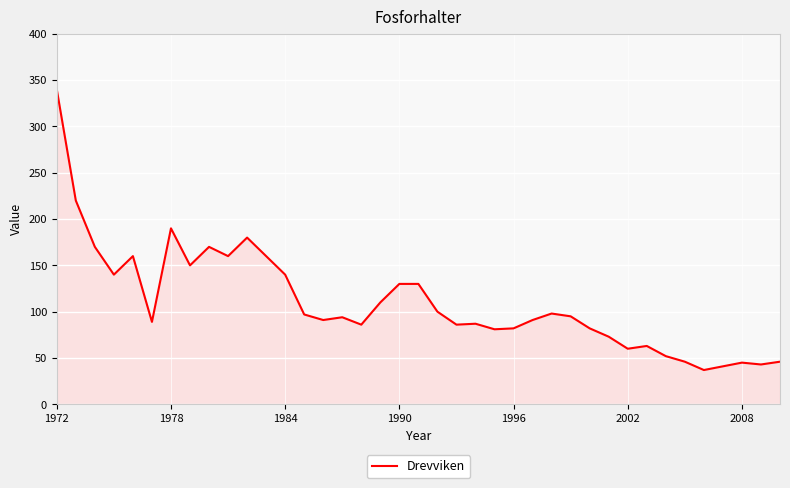

What is the difference between the maximum and minimum values?

303